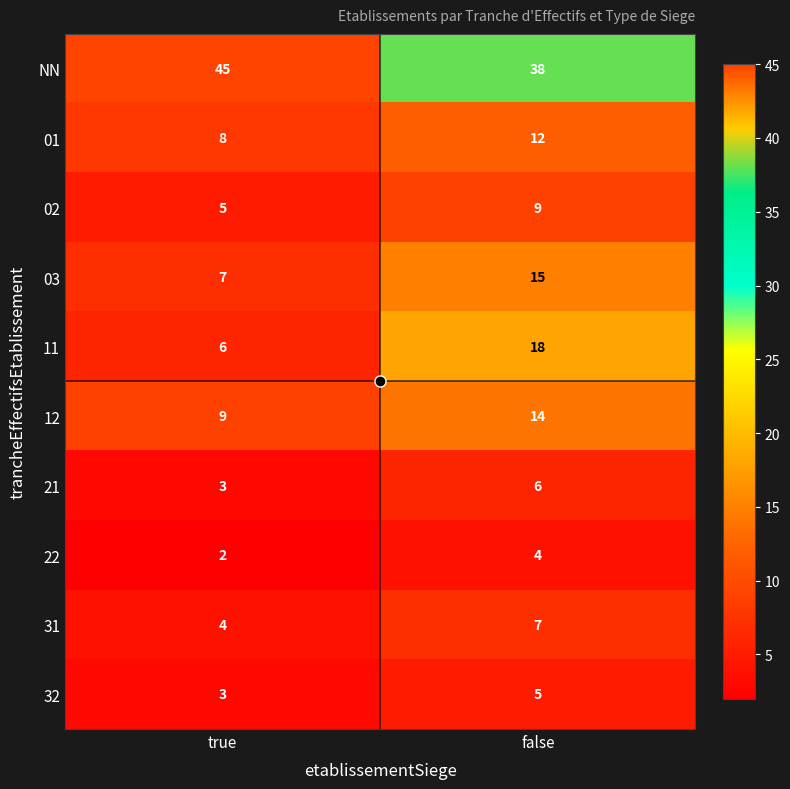

How many series are shown in this chart?

10